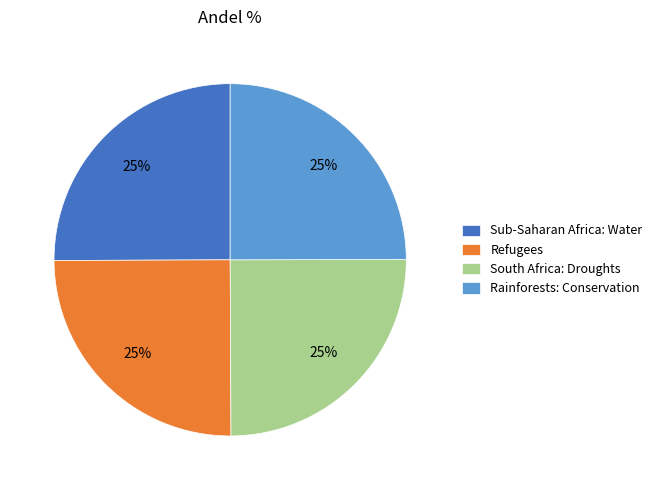

Approximately how many times larger is the value at South Africa: Droughts compared to Rainforests: Conservation?

1.0